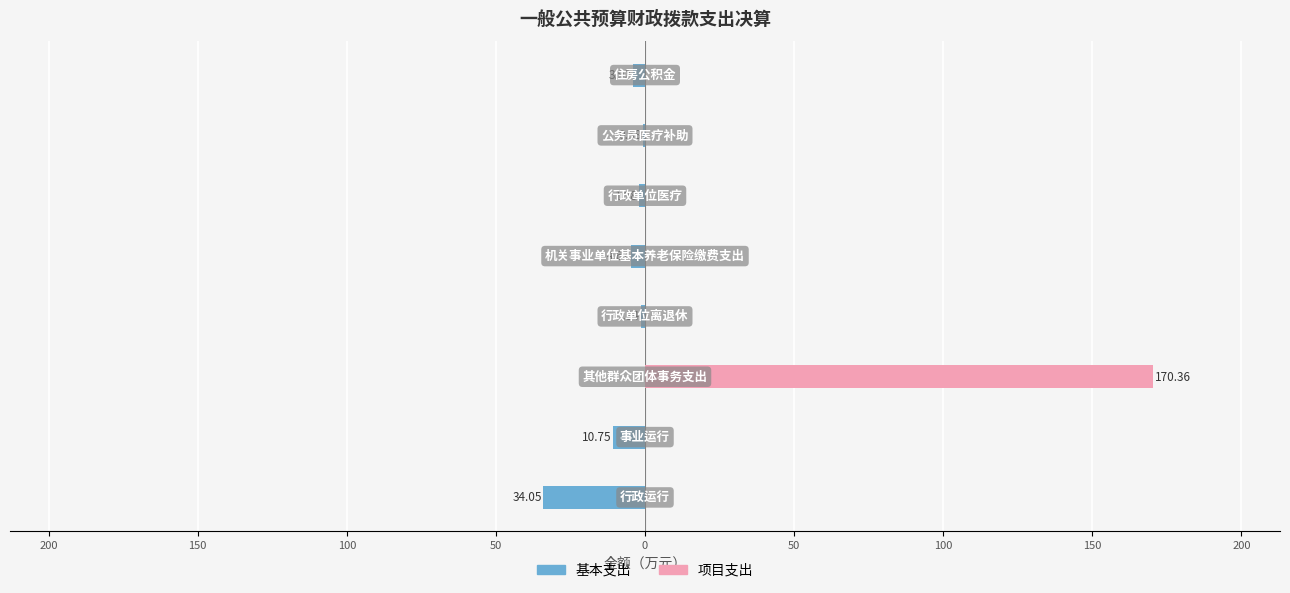

Is it true that 项目支出 equals 87.6 at 50?

False